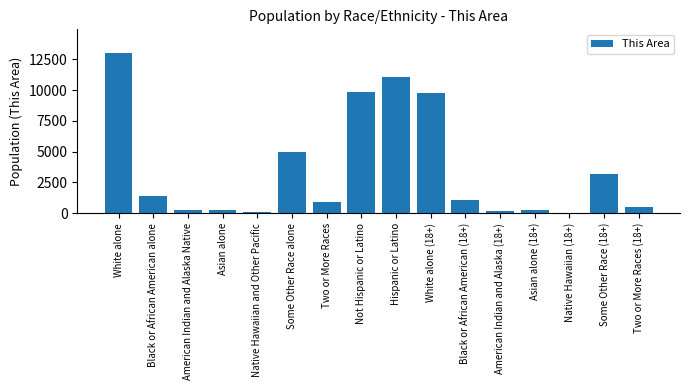

What is the greatest value displayed?

12984